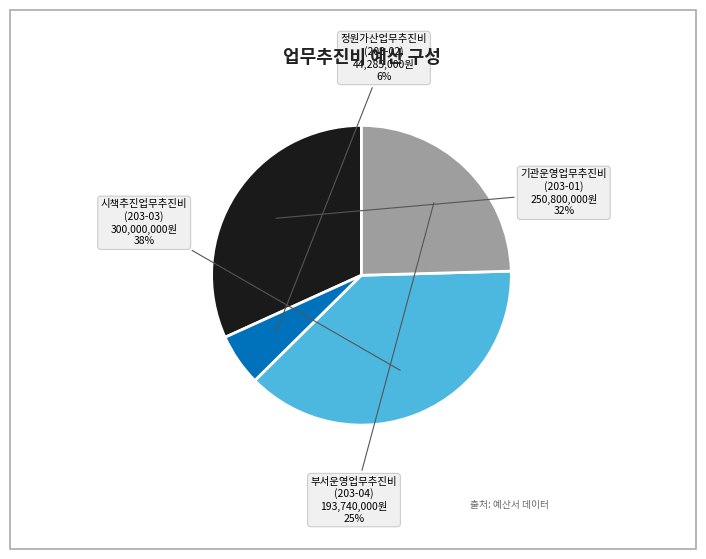

To the nearest percent, what is the difference between the largest and smallest slice percentages?

32%